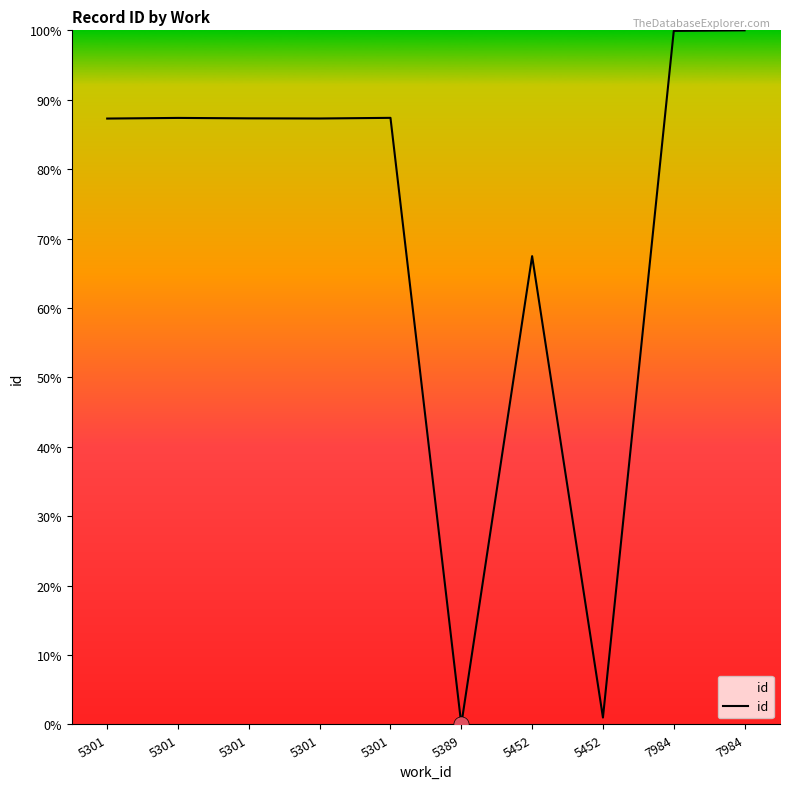

Which has a higher value, 5452 or 5301?

5301